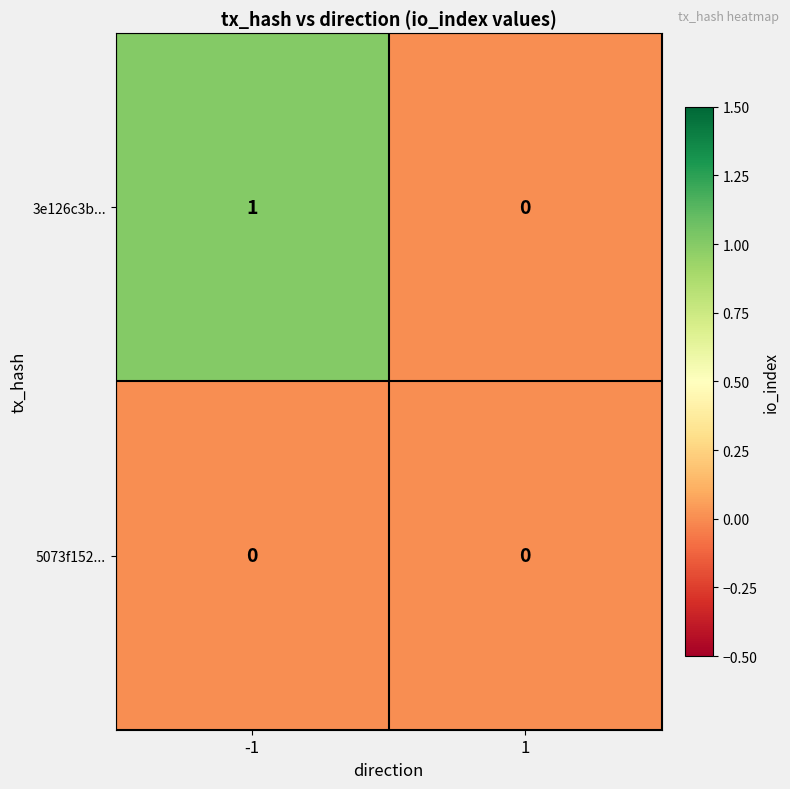

What is the difference between the highest and lowest values at -1?

1